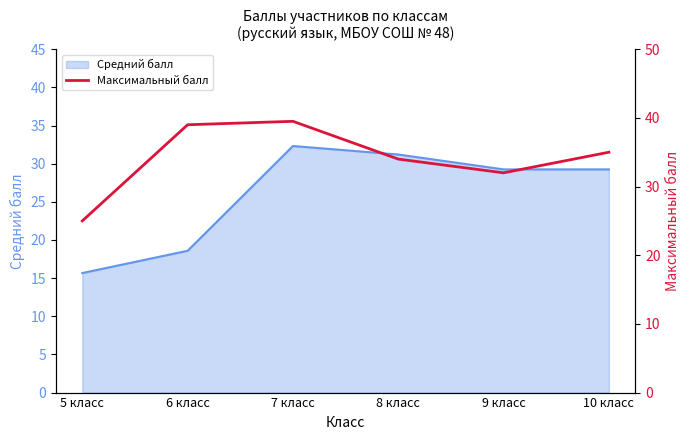

What is the minimum value for Средний балл?

15.7